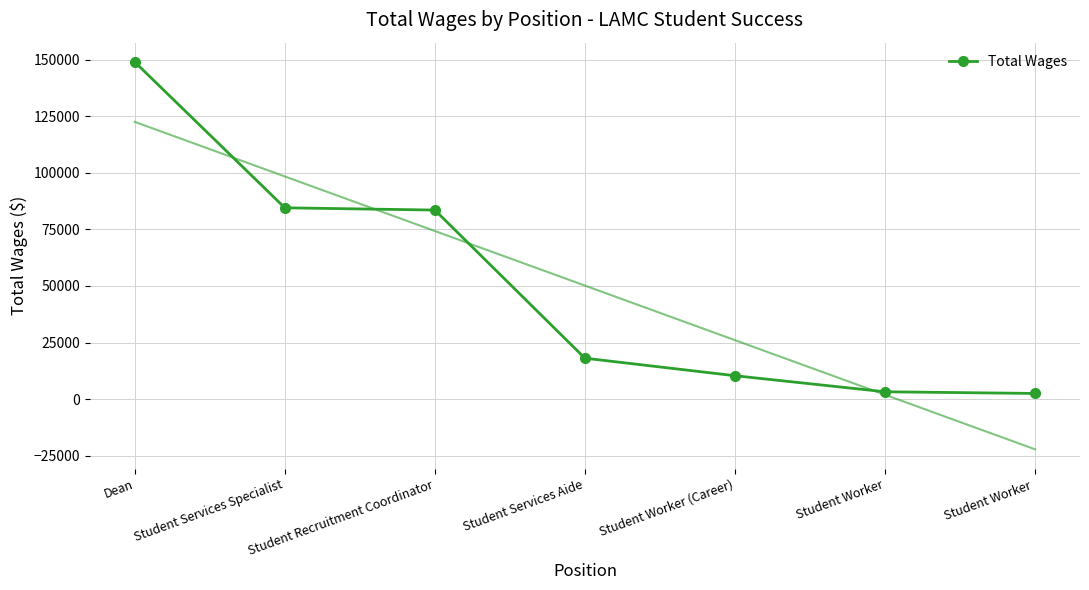

True or false: there are more than 0 points higher than both neighbors.

False